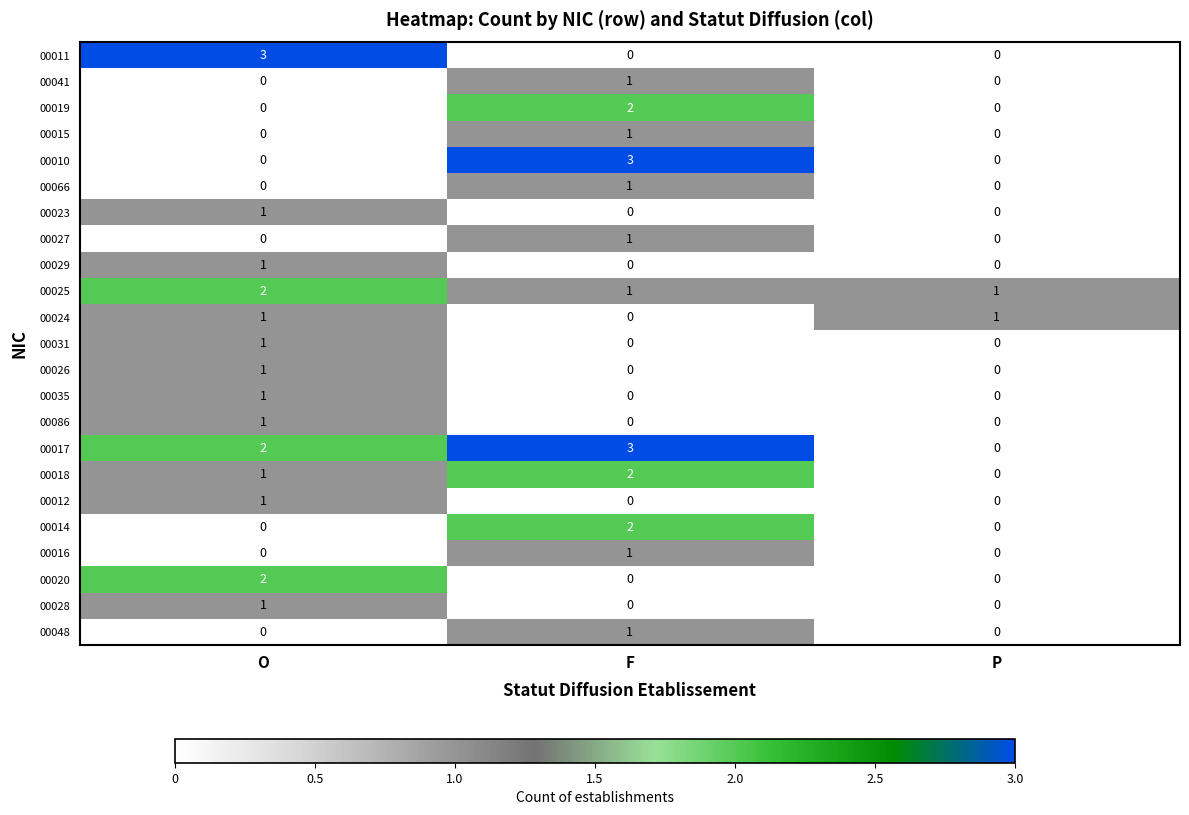

Is it true that 00029 equals 0 at F?

True